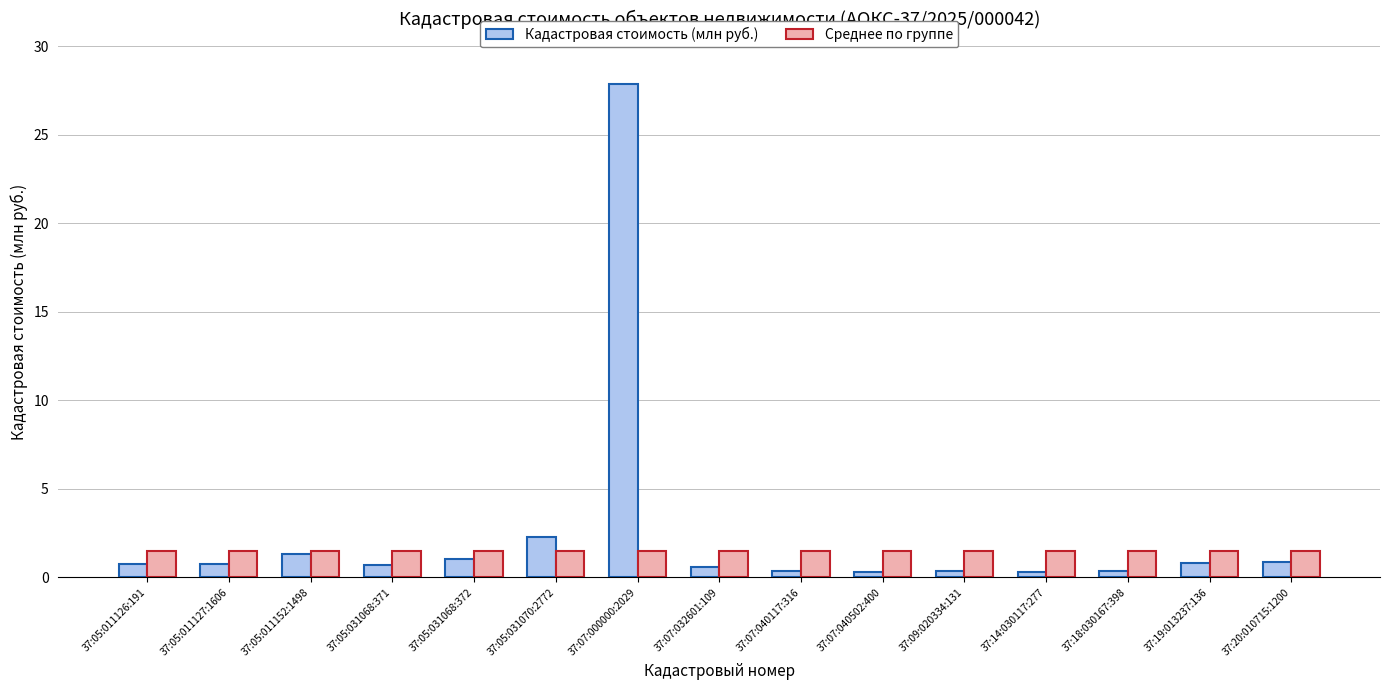

Rank the series at 37:07:000000:2029 from lowest to highest value.

Среднее по группе, Кадастровая стоимость (млн руб.)